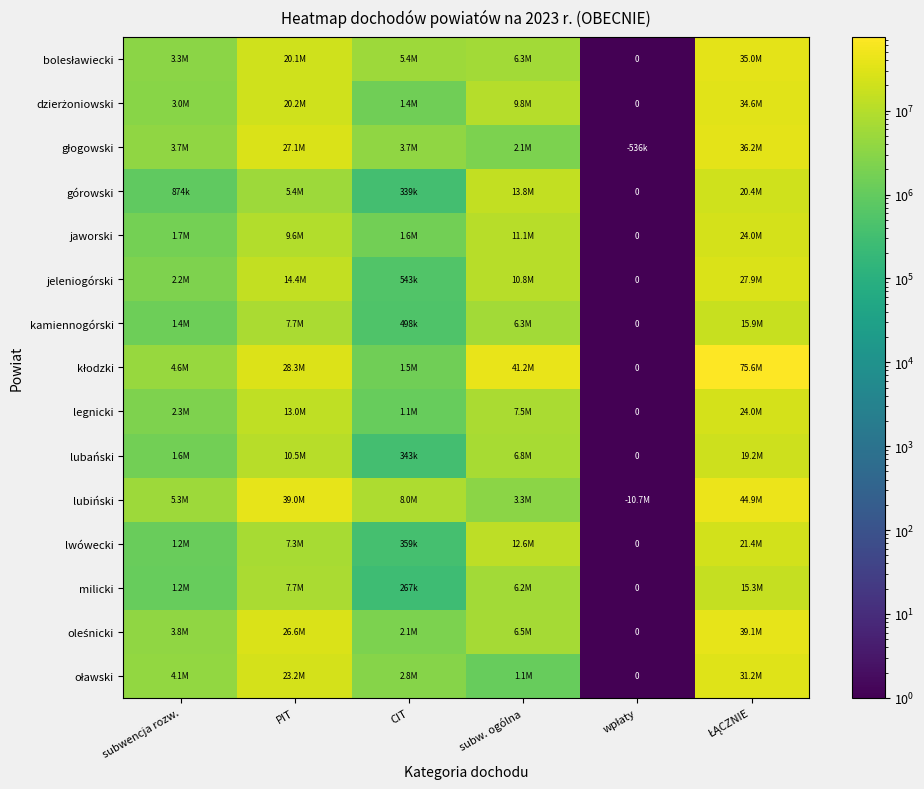

Between subwencja rozw. and ŁĄCZNIE, which series saw the biggest shift?

kłodzki